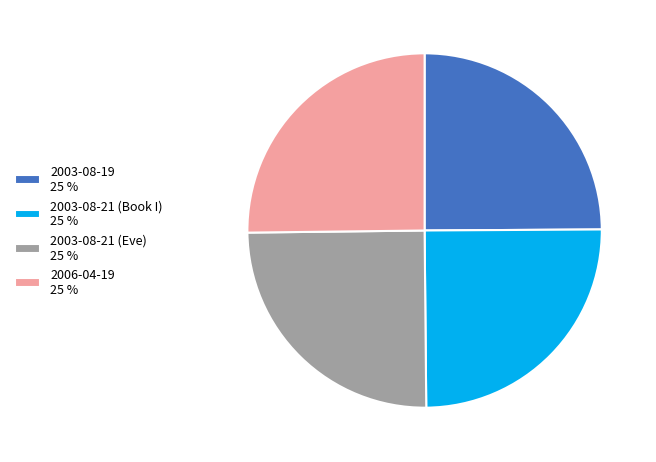

Does 2006-04-19 account for over 50% of the chart?

No